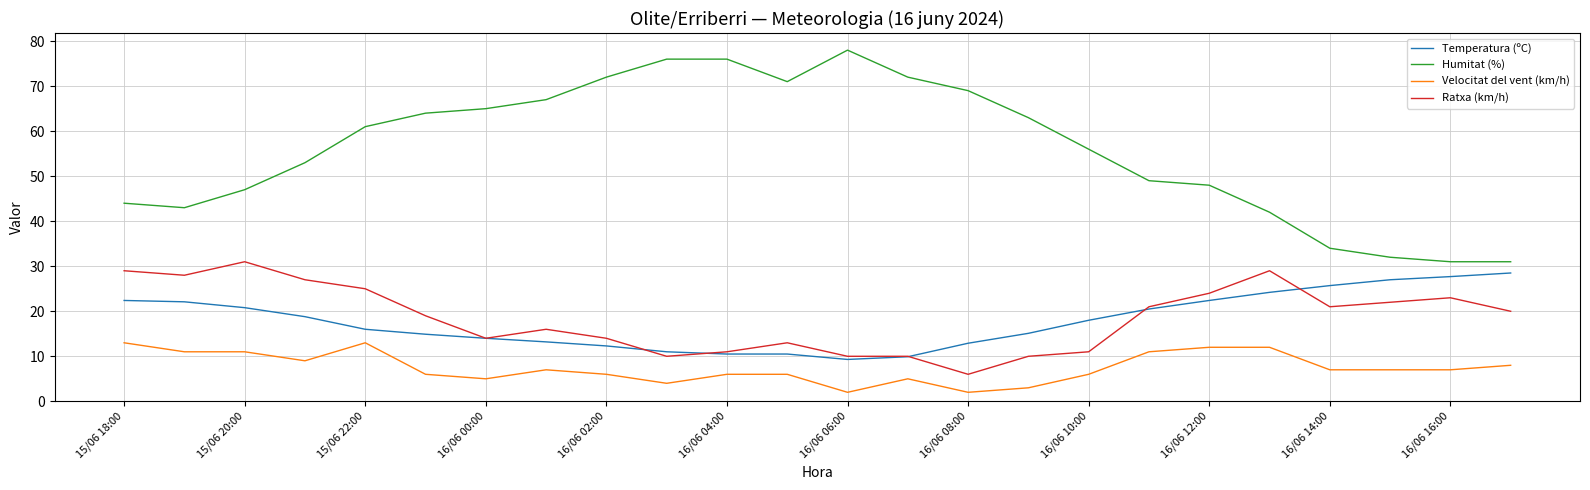

Which series has the largest total across all categories?

Humitat (%)